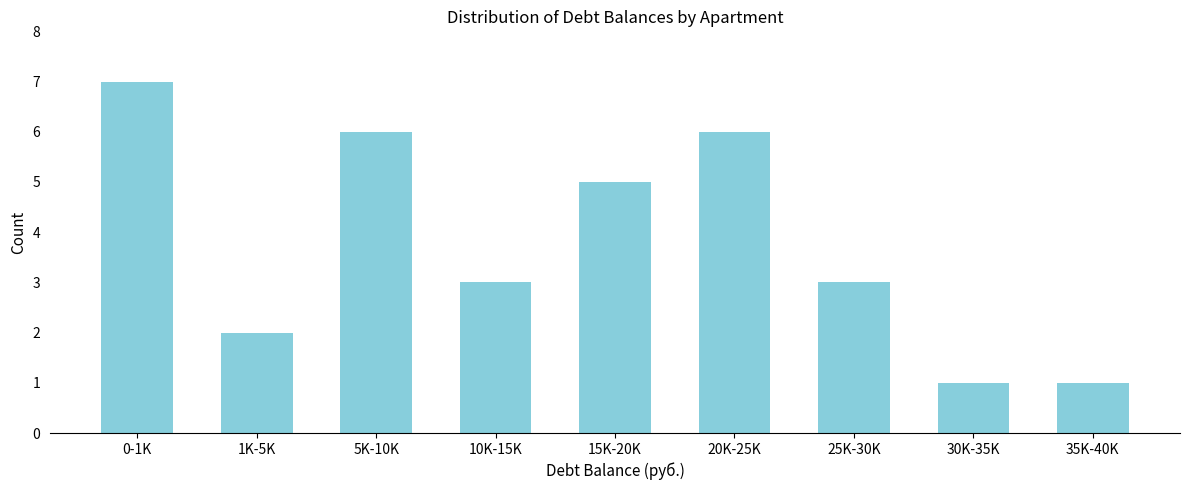

Reading right to left, transcribe all the data shown in this chart.

1	1	3	6	5	3	6	2	7